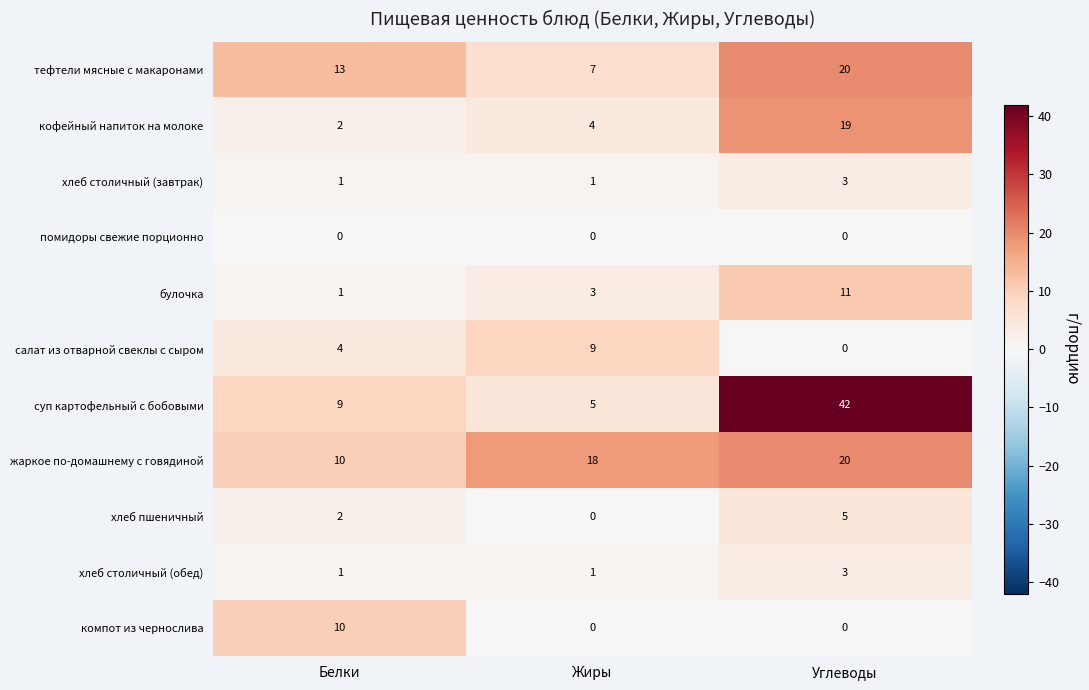

What is the average value of the тефтели мясные с макаронами series?

13